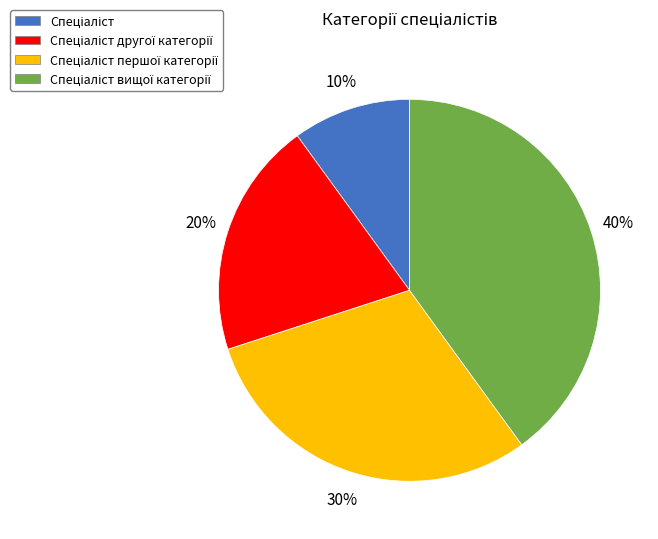

To the nearest percent, what is the difference between the largest and smallest slice percentages?

30%